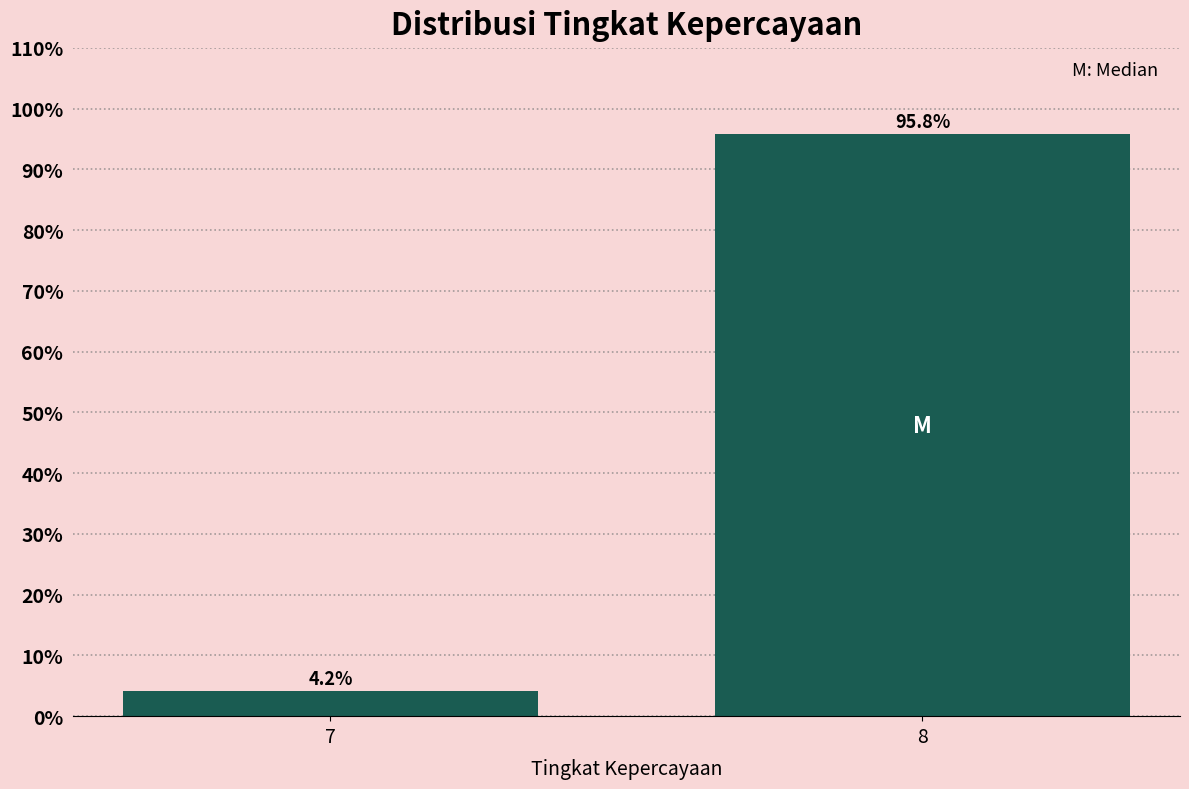

Reading left to right, extract all data points from this chart.

7=4.2	8=95.8